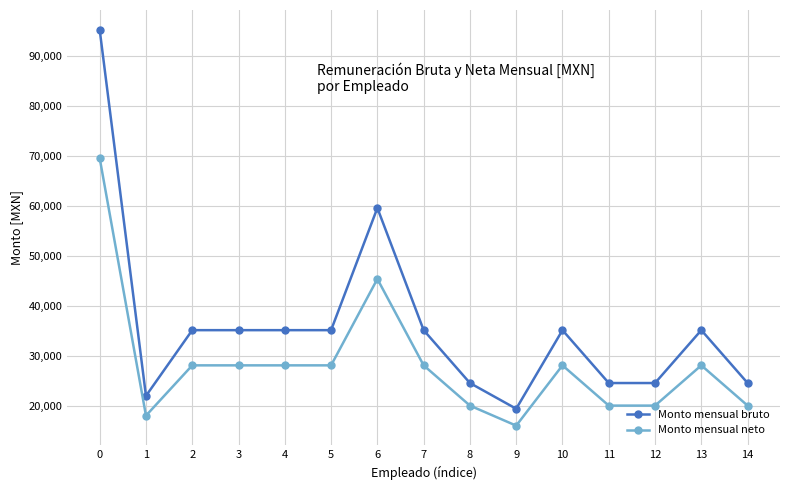

List the series in order of their peak value, highest first.

Monto mensual bruto, Monto mensual neto